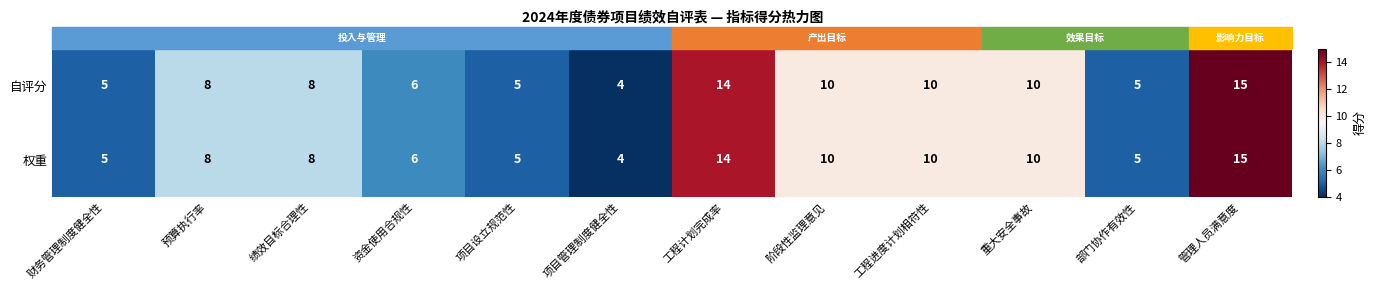

What is the sum of all 自评分 values?

100